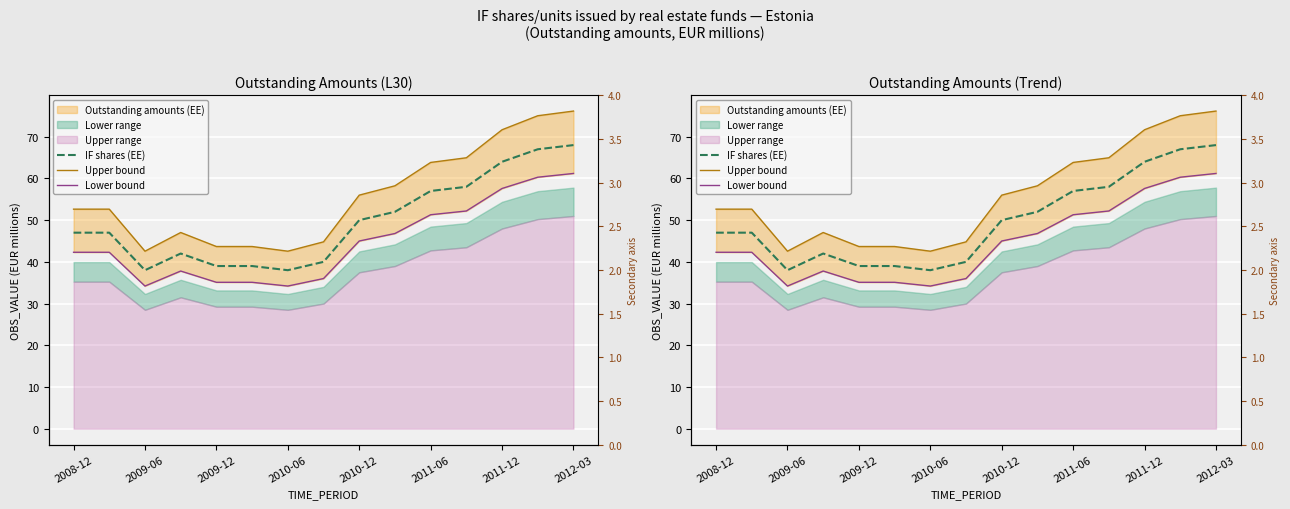

How many lines are shown in the chart?

3